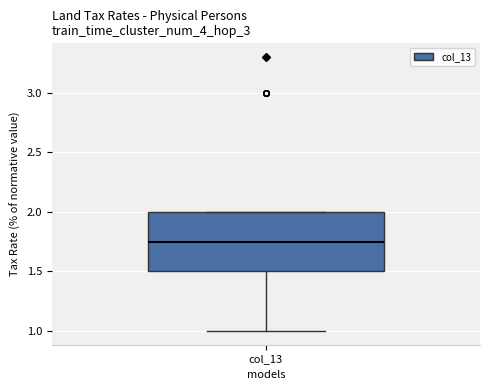

Where does the lower whisker of the box for col_13 end on the y-axis? The values are not printed on the chart, so give them approximately, as read against the axis.

1.00